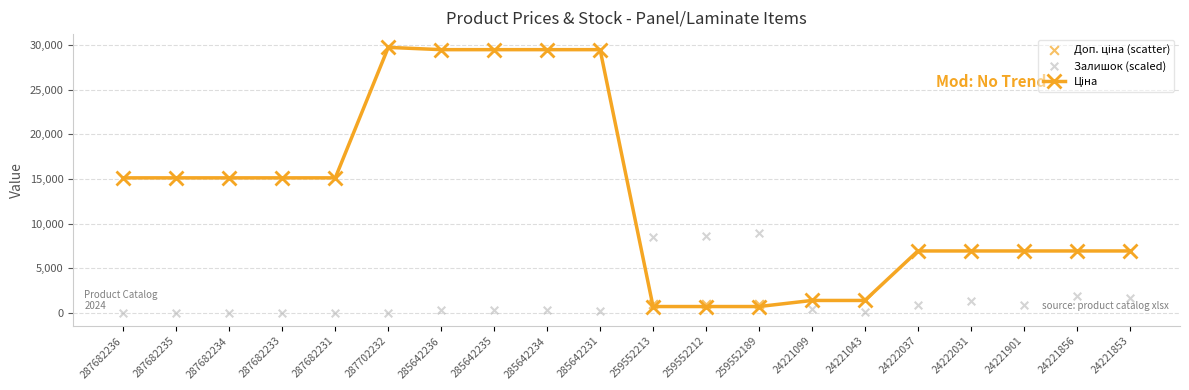

Is the value of Залишок (scaled) at 287682234 greater than the value of Ціна at 24222037?

No